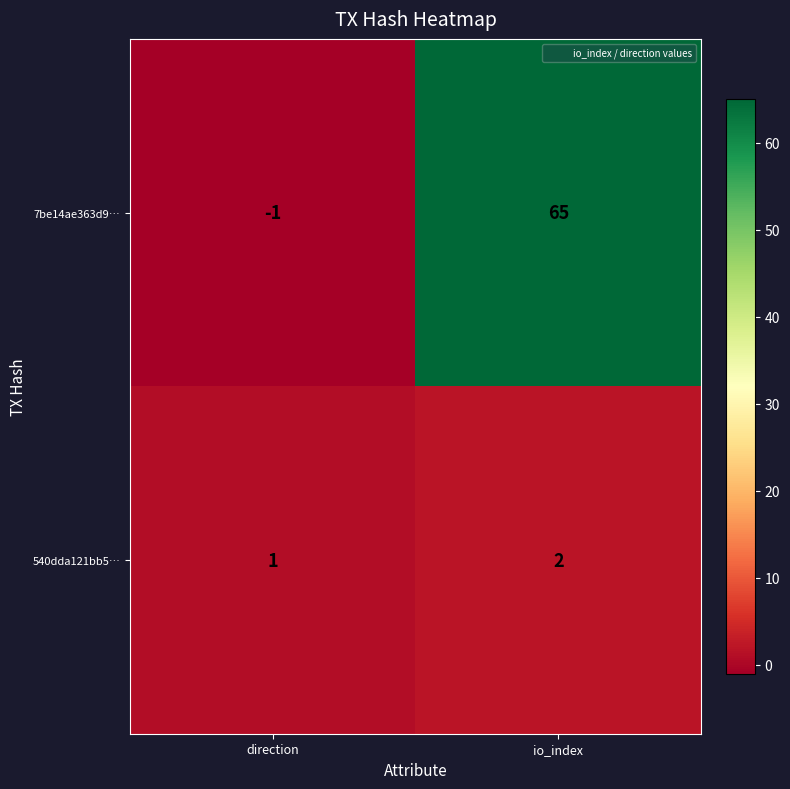

Where is 540dda121bb5… nearest to the value 1?

direction